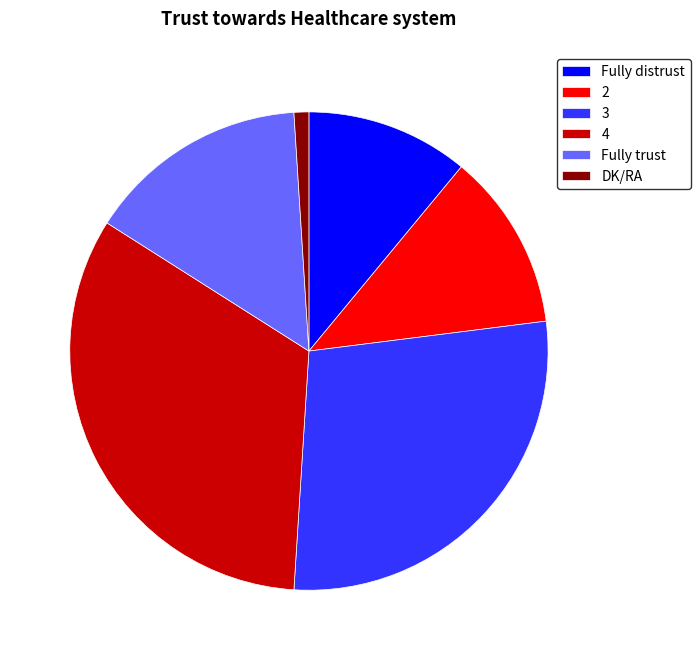

The 4 slice represents 33% of the pie. True or false?

True